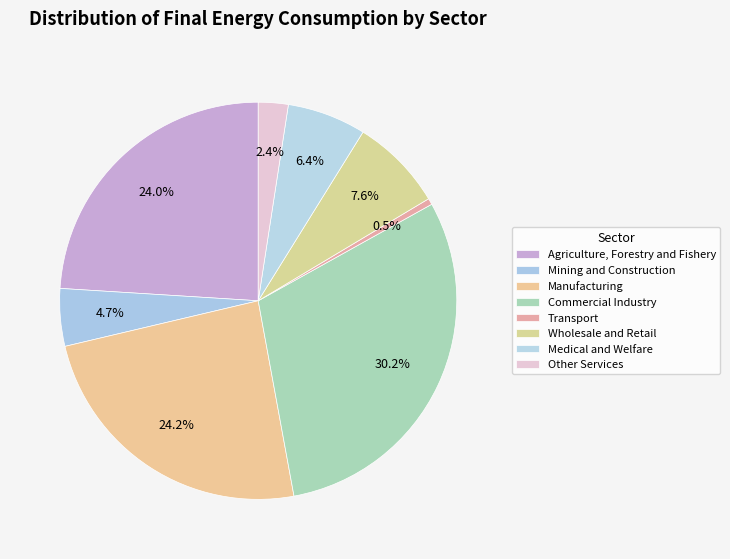

Does any single category account for the majority?

No